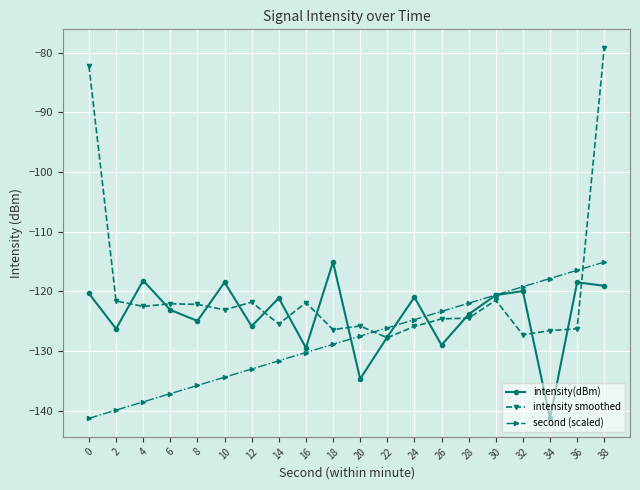

What is the approximate value of intensity(dBm) at 16?

-129.4